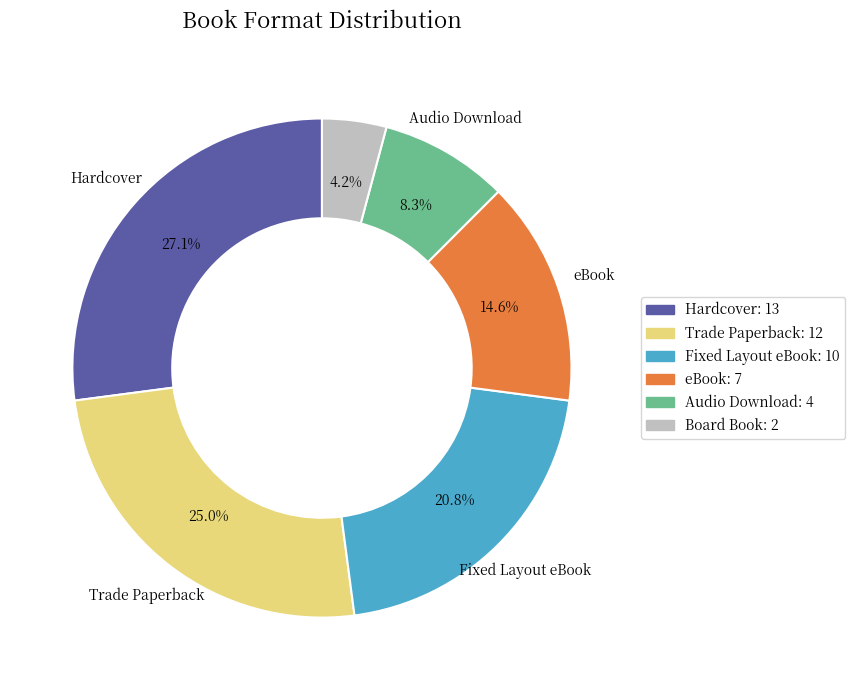

Is there any slice that represents more than half of the pie?

No